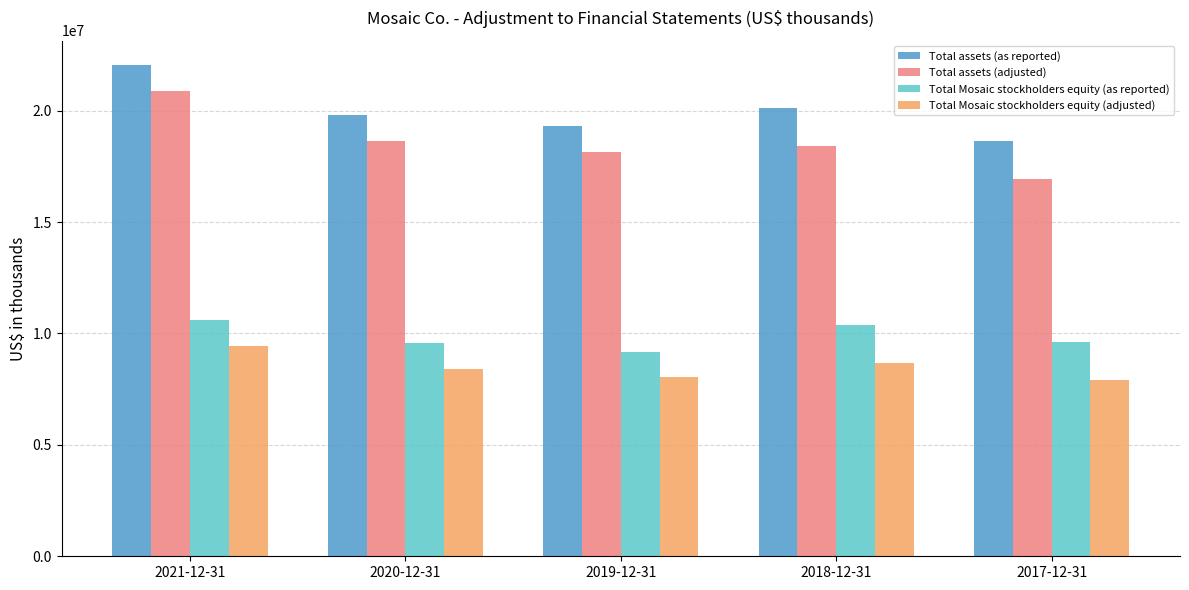

Which series has the largest range (max minus min)?

Total assets (adjusted)